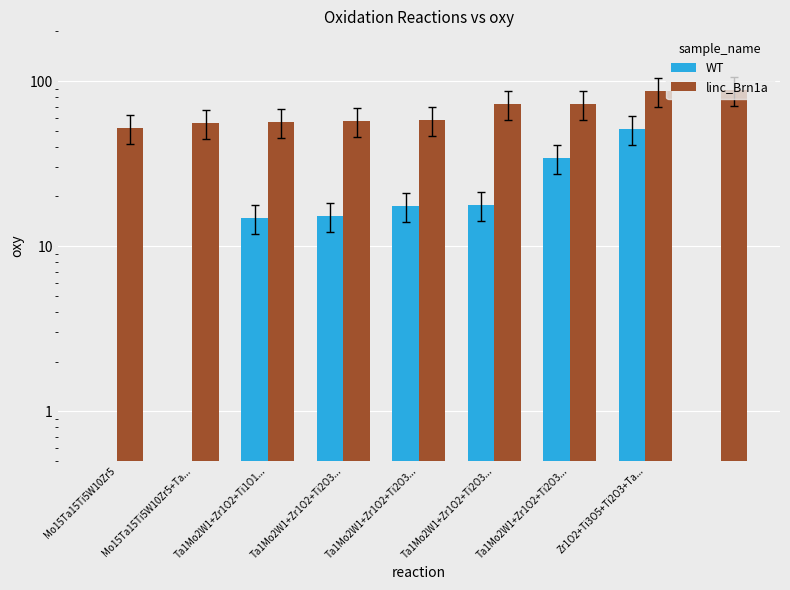

What is the label of the 7th bar from the left?

Ta1Mo2W1+Zr1O2+Ti2O3...